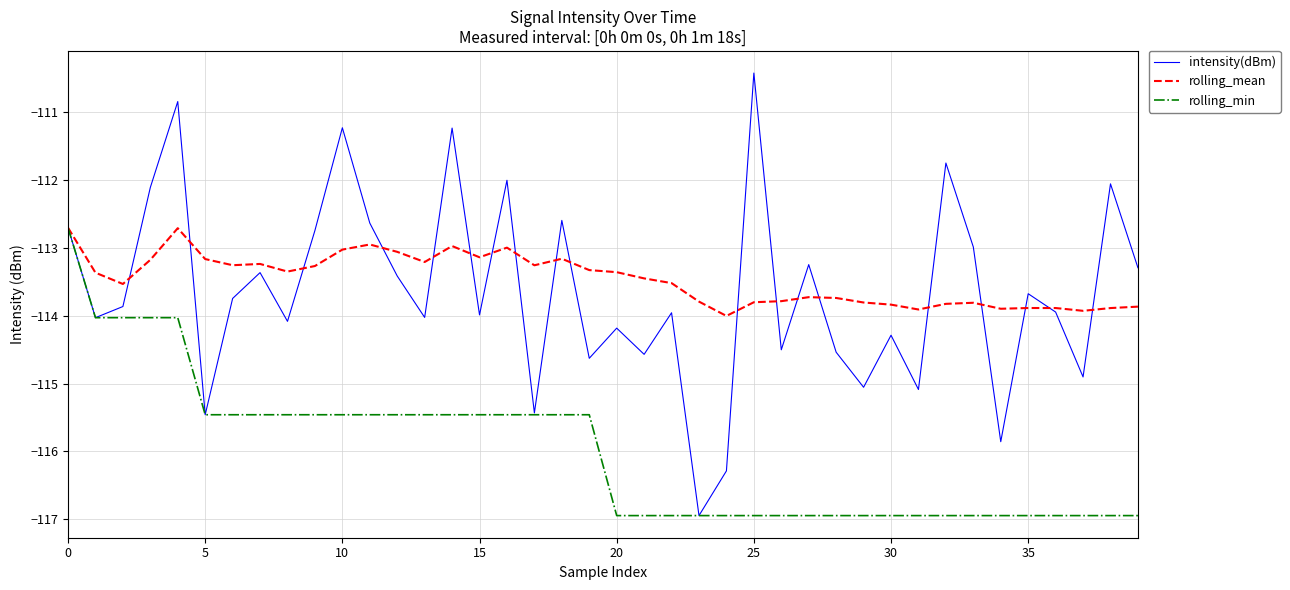

Which series has the largest range (max minus min)?

intensity(dBm)